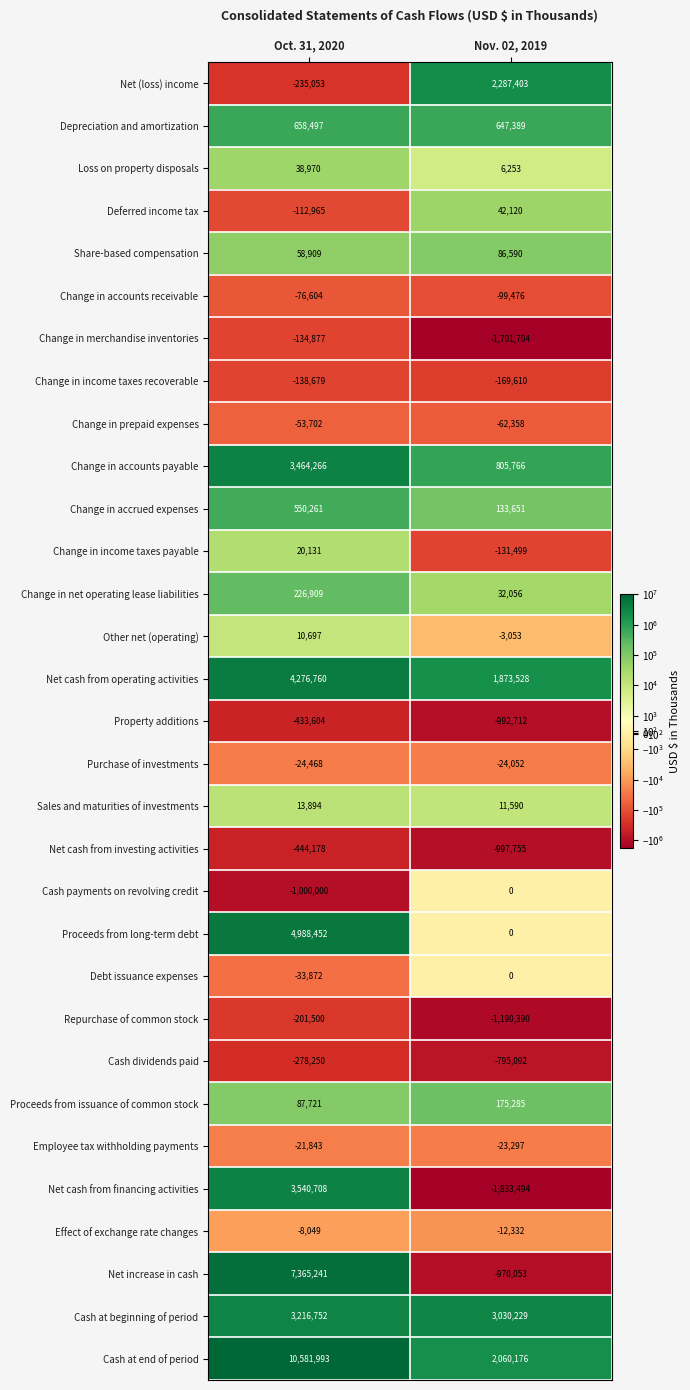

At how many categories does at least one series exceed 9015279?

1